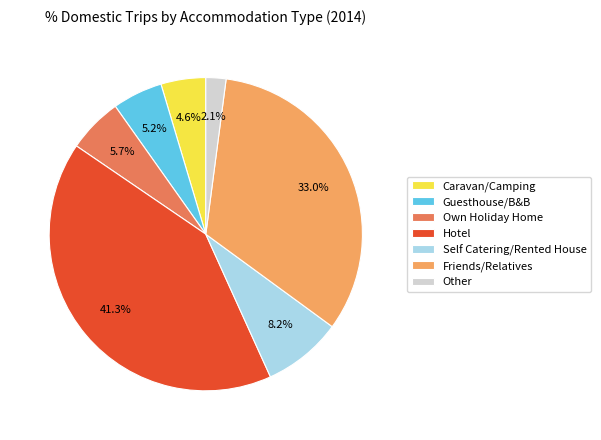

Count the number of slices in the pie.

7